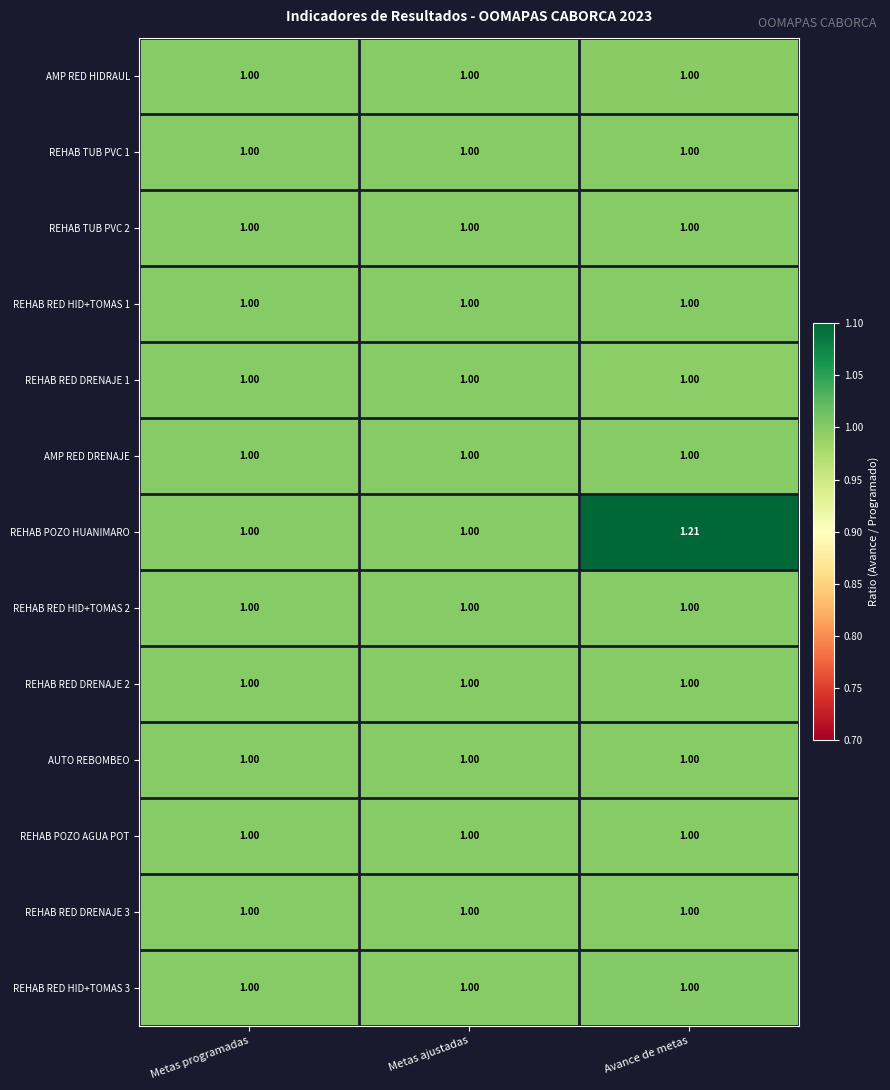

Which category has the highest value in the REHAB POZO HUANIMARO series?

Avance de metas